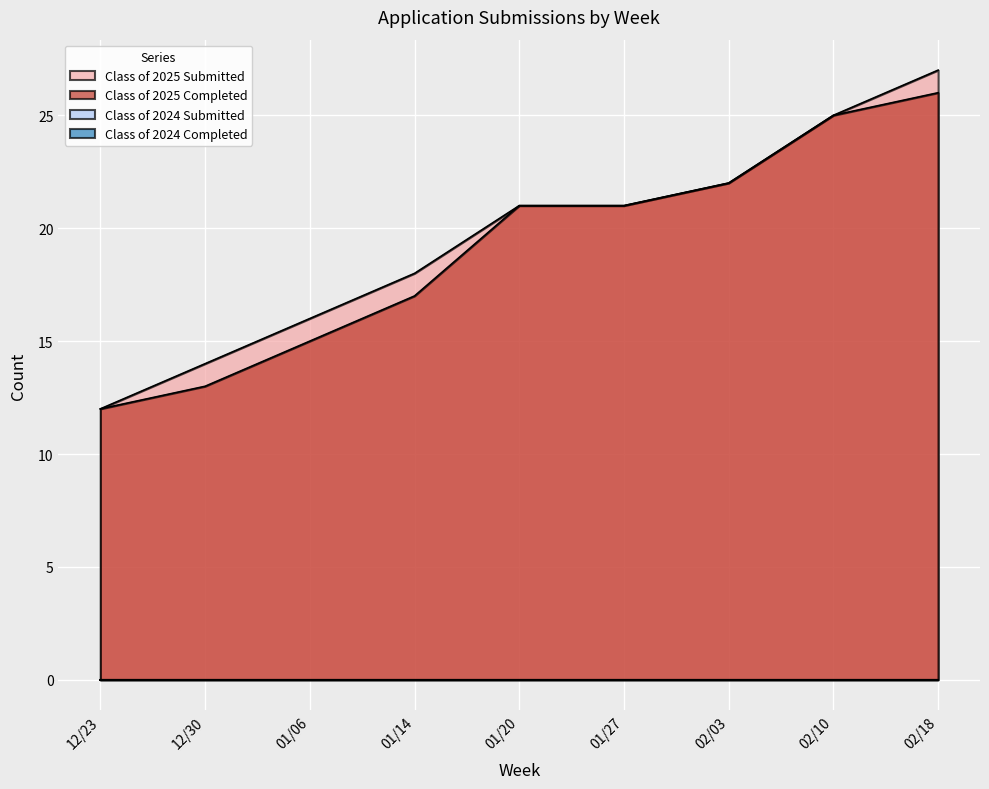

Count the number of categories in the chart.

9